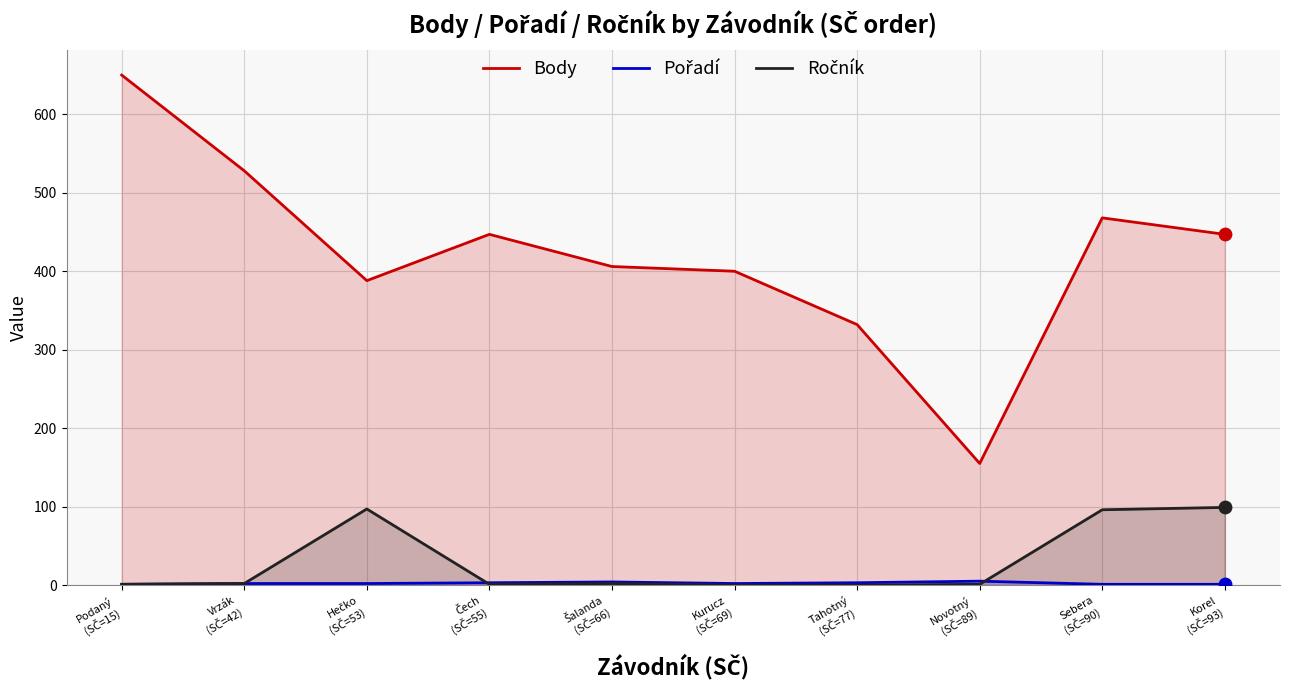

Which series has the largest total across all categories?

Body